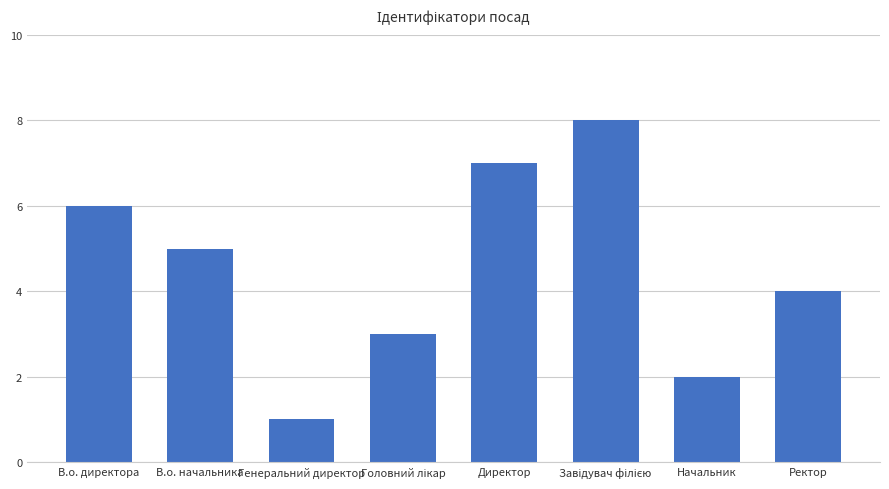

What is the sum of all values?

36